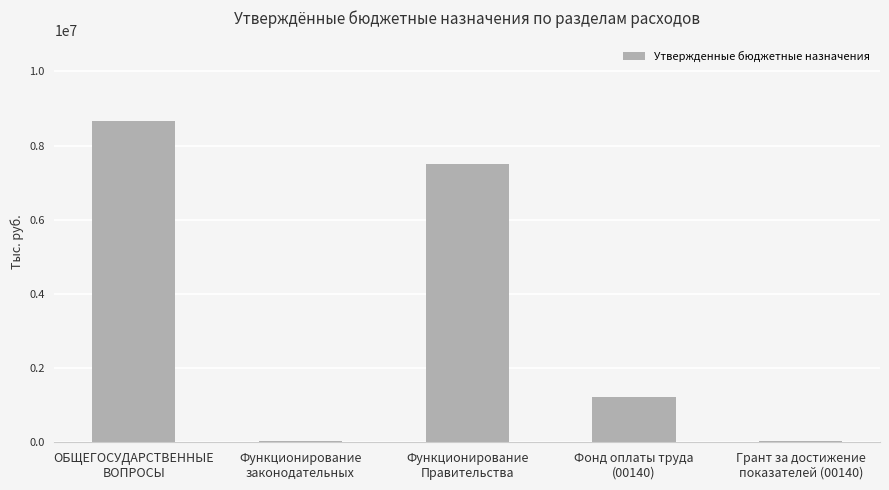

What is the maximum value shown in the chart?

8669200